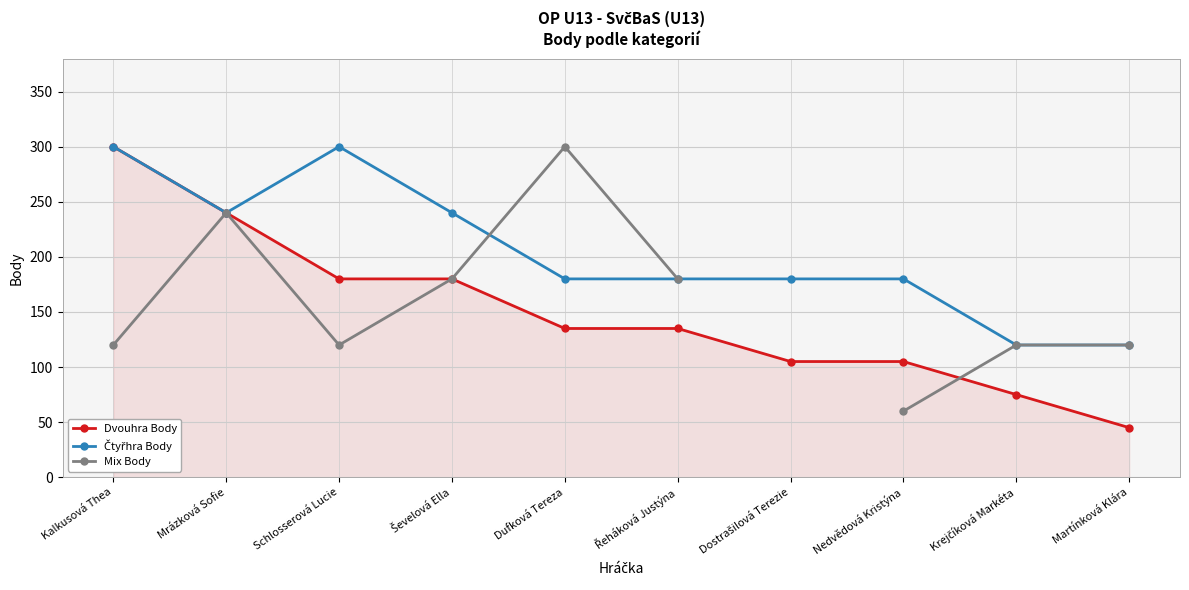

True or false: Mix Body has more than 1 points higher than both neighbors.

True